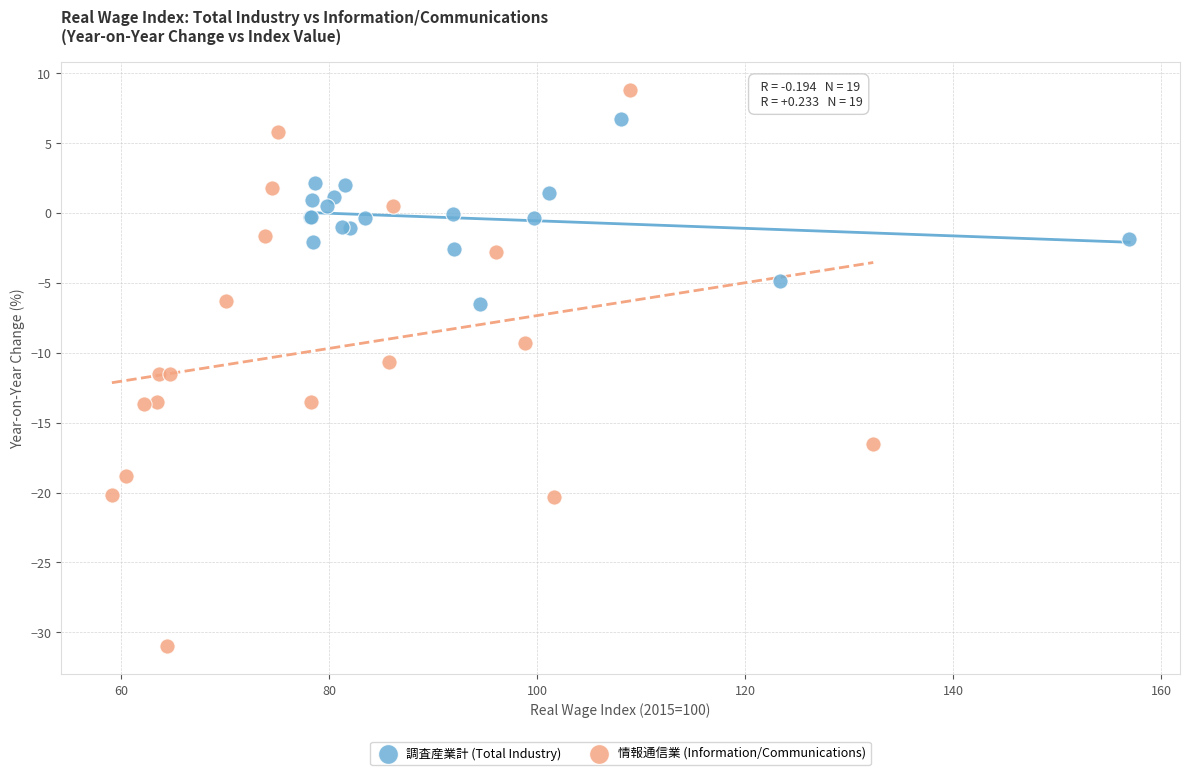

Which series reaches the maximum Y coordinate?

情報通信業 (Information/Communications)